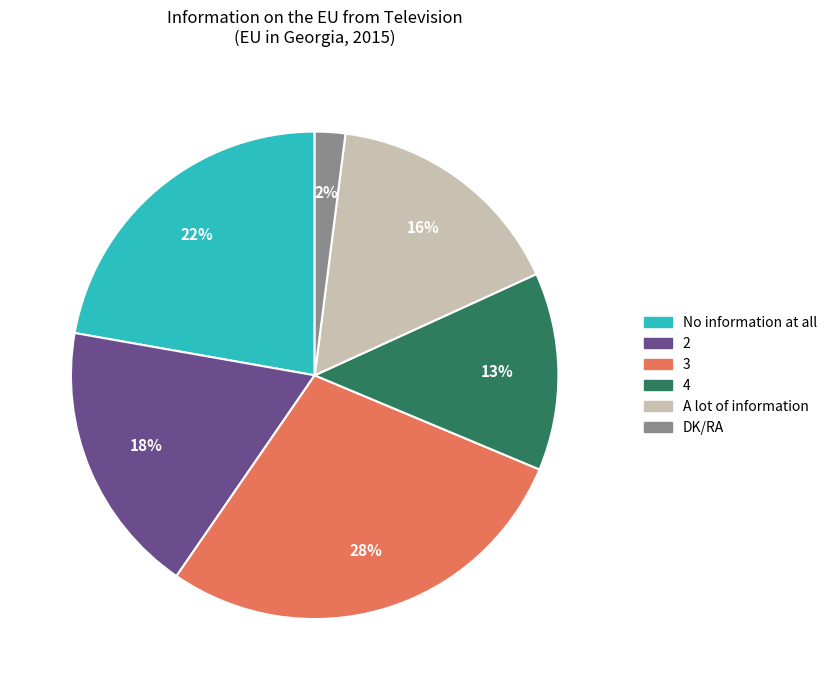

To the nearest percent, what is the average slice percentage?

17%